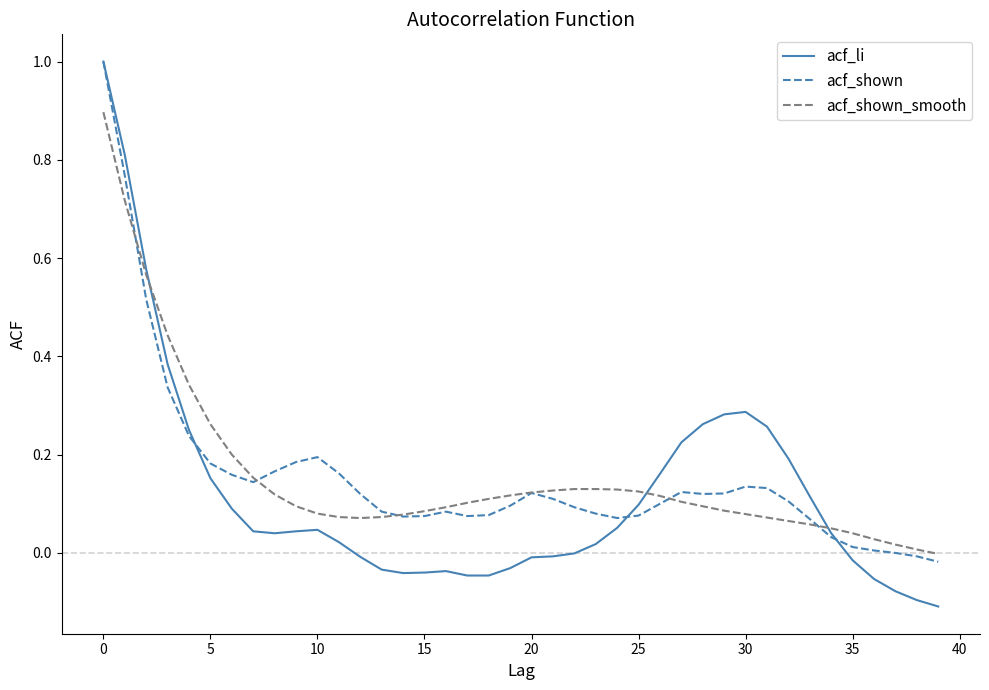

What is the maximum value shown in the chart?

1.0